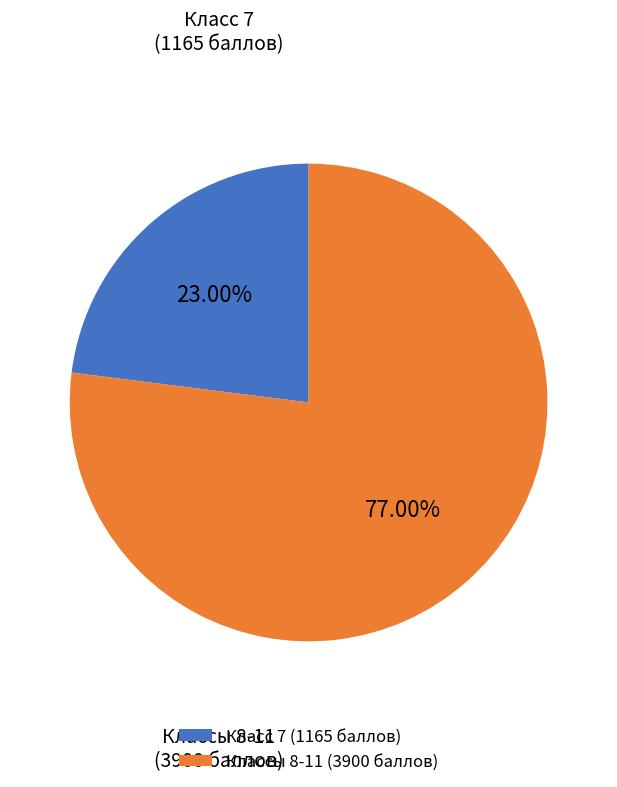

Do Классы 8-11 and Класс 7 together represent more than half of the pie?

Yes